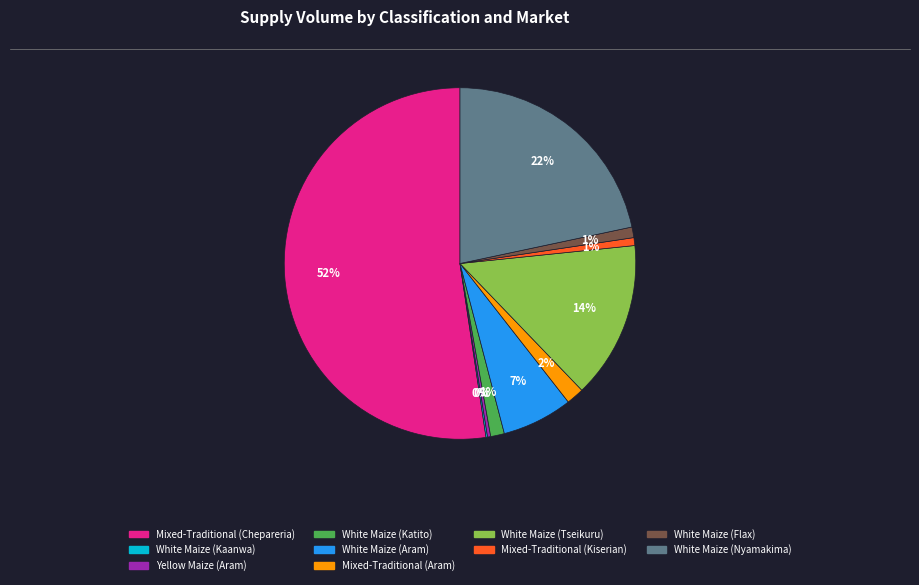

Which slice is the largest?

Mixed-Traditional (Chepareria)